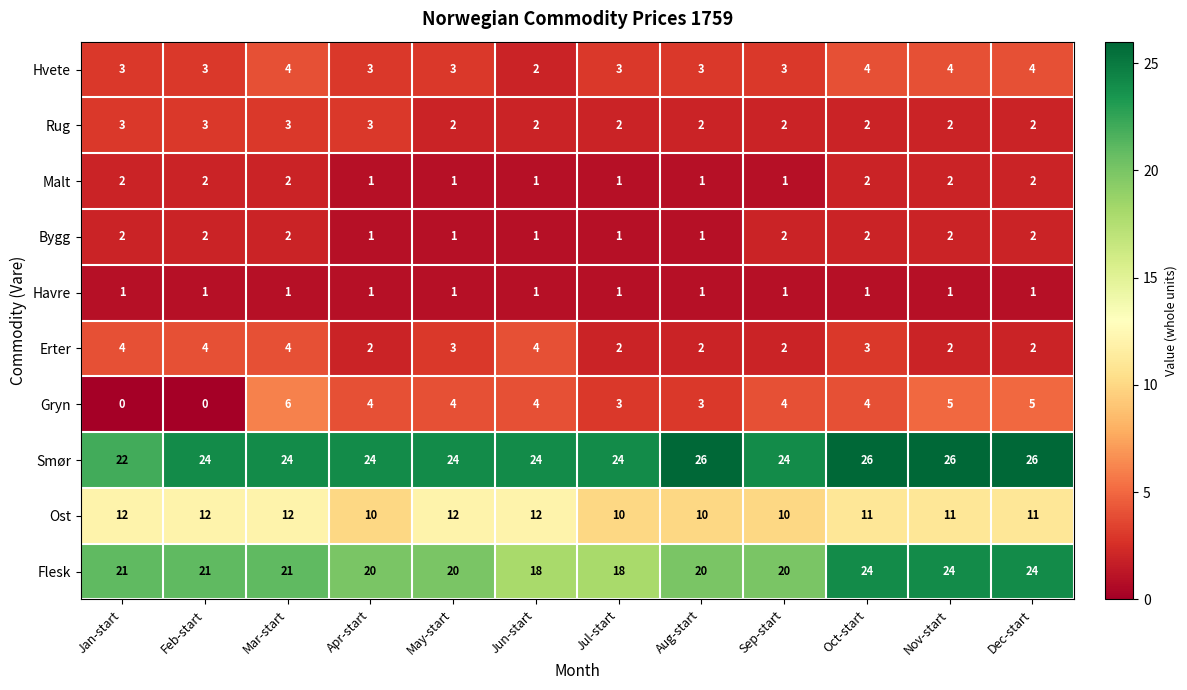

Which series has the largest total across all categories?

Smør